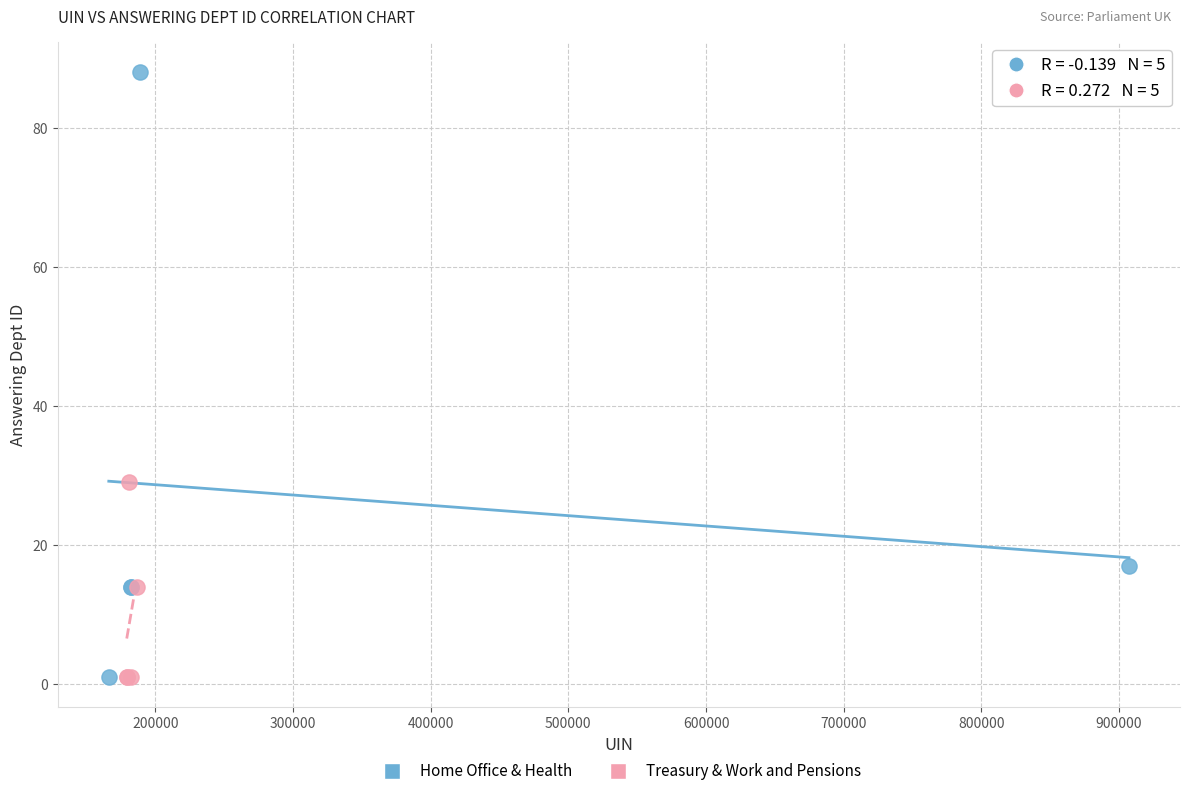

Which series has the largest Y range (max minus min)?

Home Office & Health